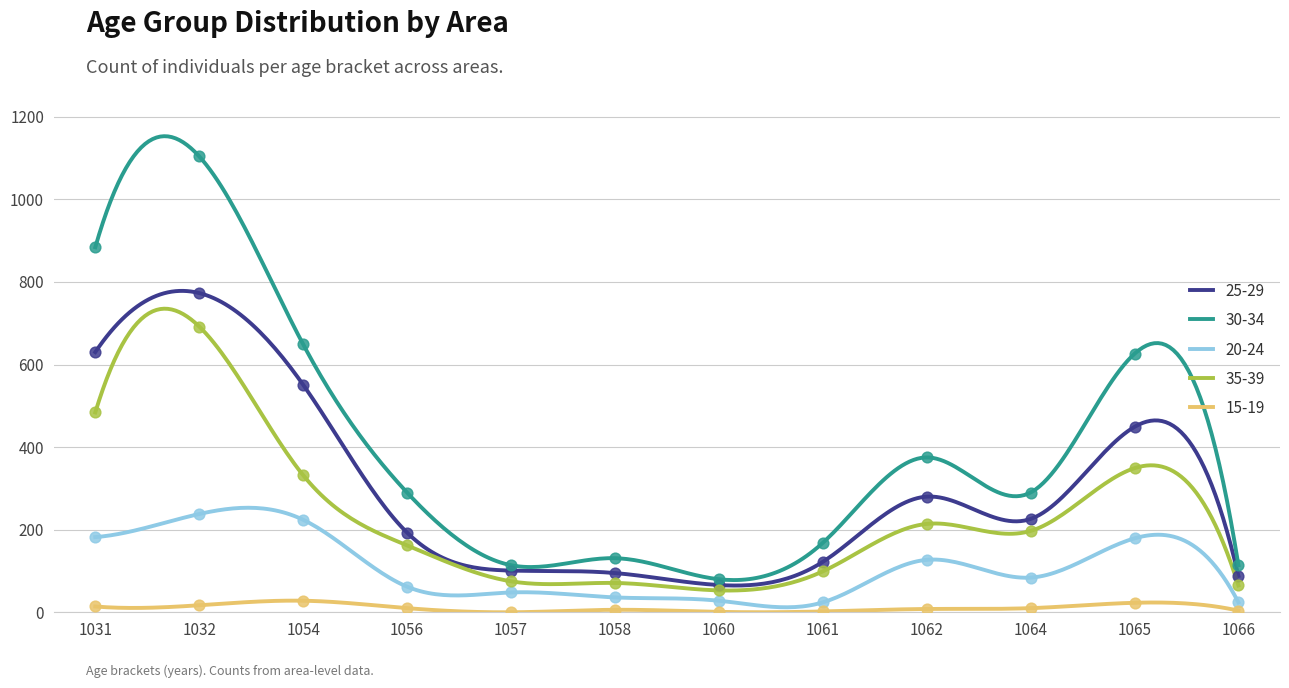

What are all the series names shown in the legend?

25-29, 30-34, 20-24, 35-39, 15-19